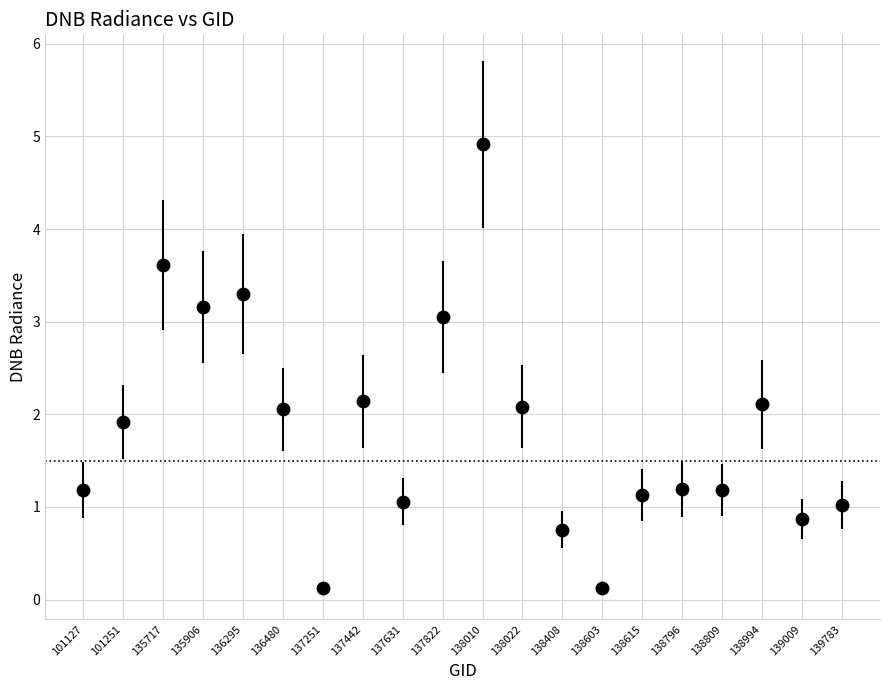

What is the range of Y values (max minus min)?

4.8